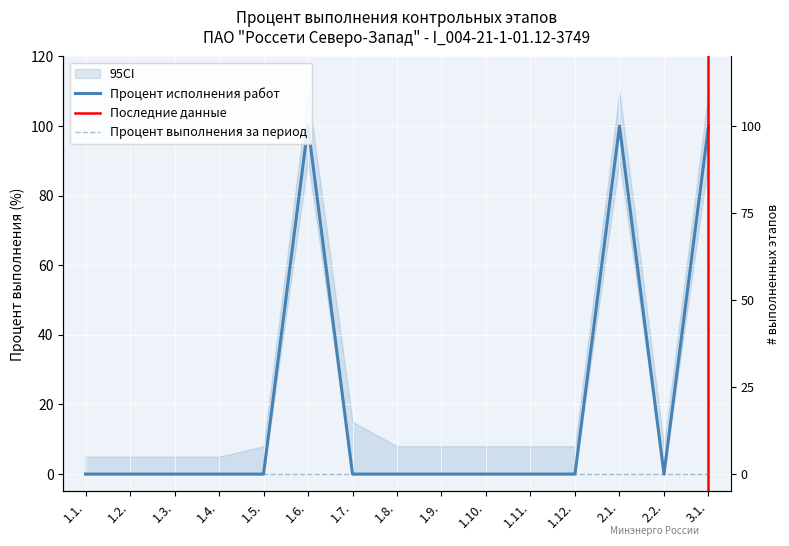

Reading left to right, extract all data points from this chart.

0	0	0	0	0	100	0	0	0	0	0	0	100	0	100